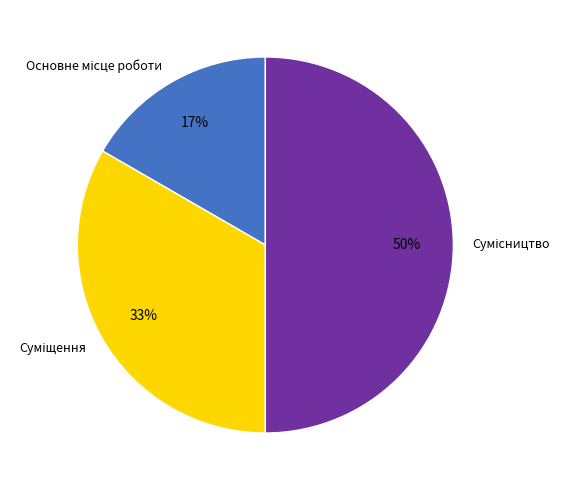

To the nearest percent, what is the average slice percentage?

33%